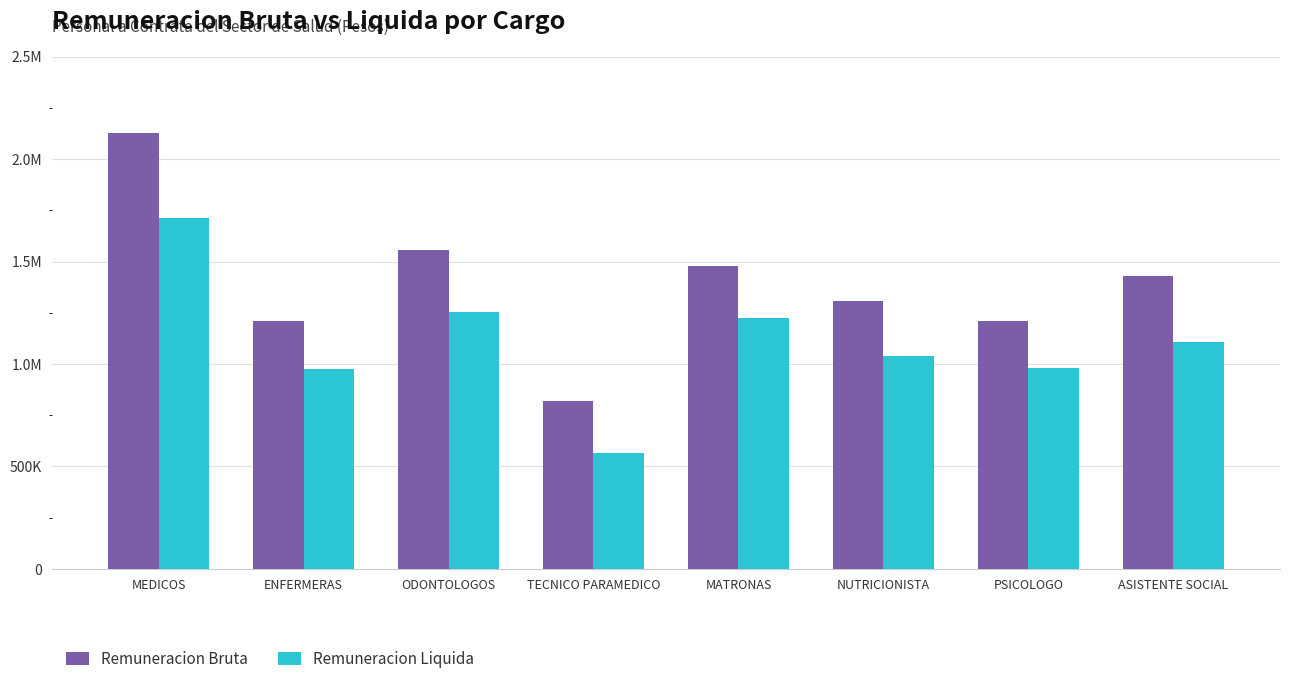

Which series changed the most between TECNICO PARAMEDICO and NUTRICIONISTA?

Remuneracion Bruta